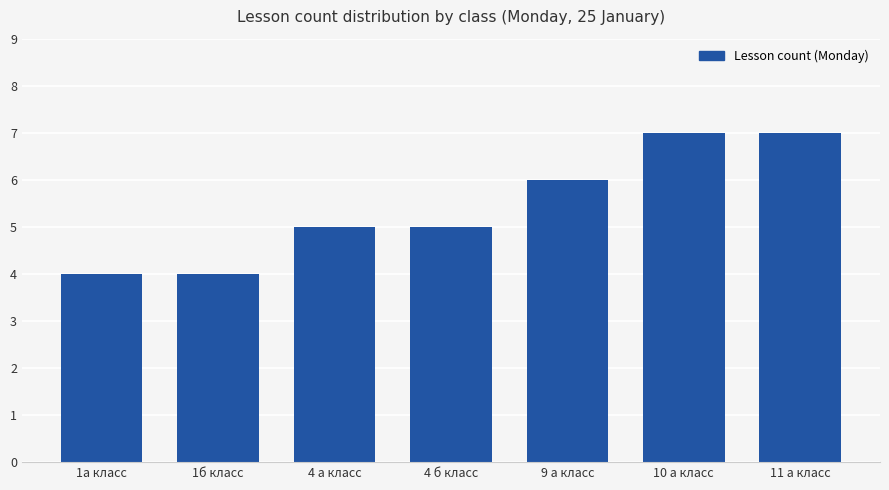

How many values are between 4 and 7?

7